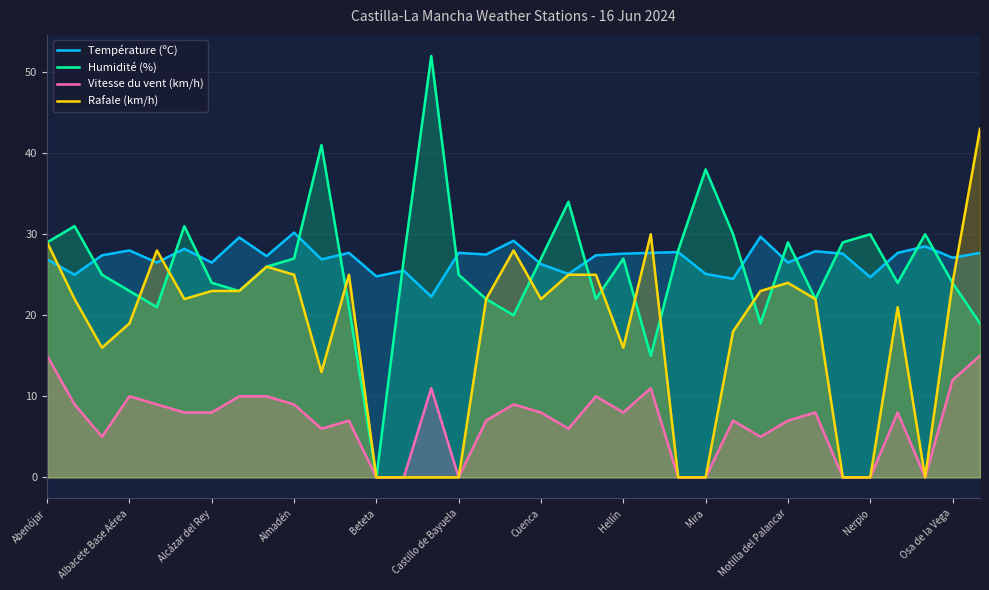

List the series in order of their peak value, highest first.

Humidité (%), Rafale (km/h), Température (ºC), Vitesse du vent (km/h)